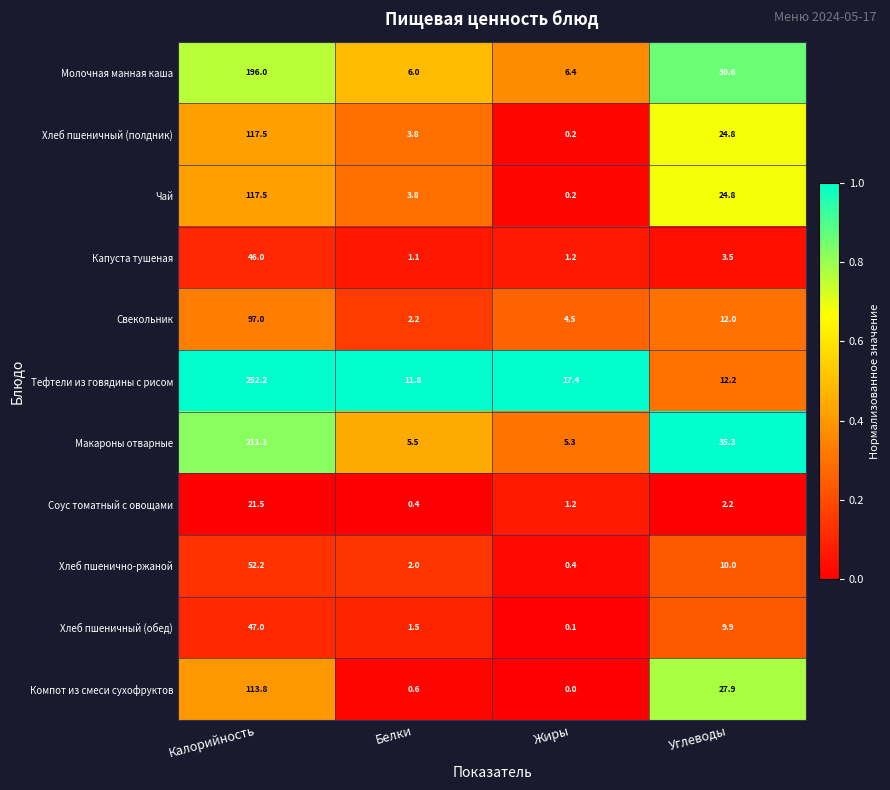

Read the Капуста тушеная value at Белки.

1.1